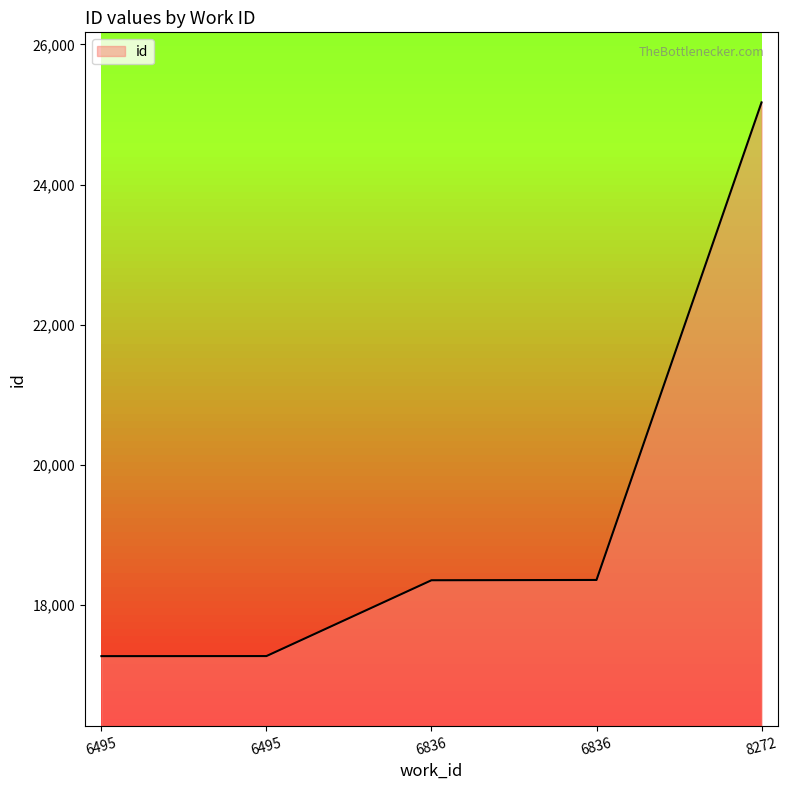

Where is the data nearest to the value 21222?

6836